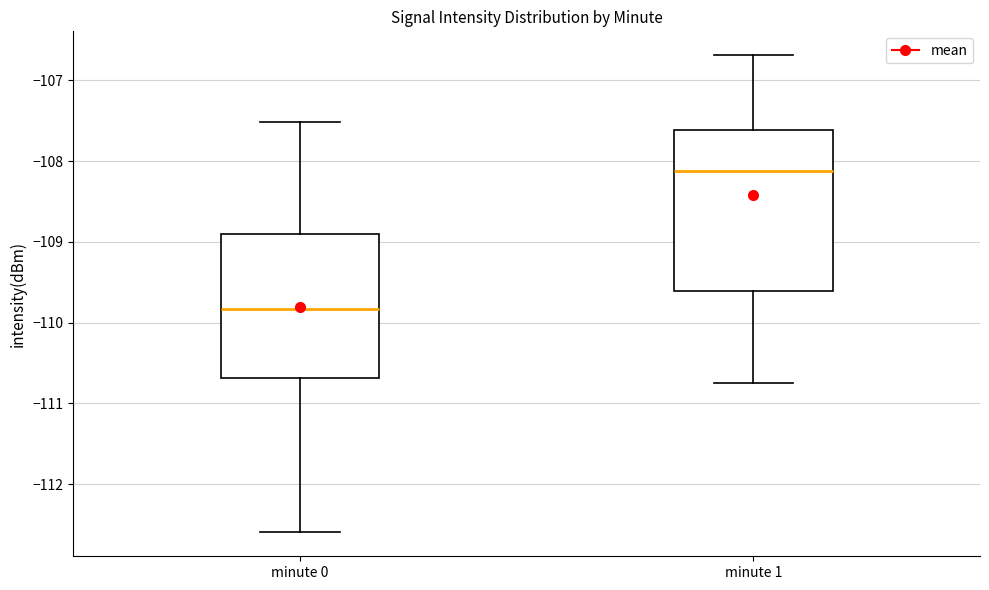

Reading left to right, read every box against the y-axis: the position of its median line, the range the box covers, and the ends of its whiskers. The values are not printed on the chart, so give them approximately, as read against the axis.

minute 0: median -109.8, box -110.7 to -108.9, whiskers -112.6 to -107.5
minute 1: median -108.1, box -109.6 to -107.6, whiskers -110.7 to -106.7